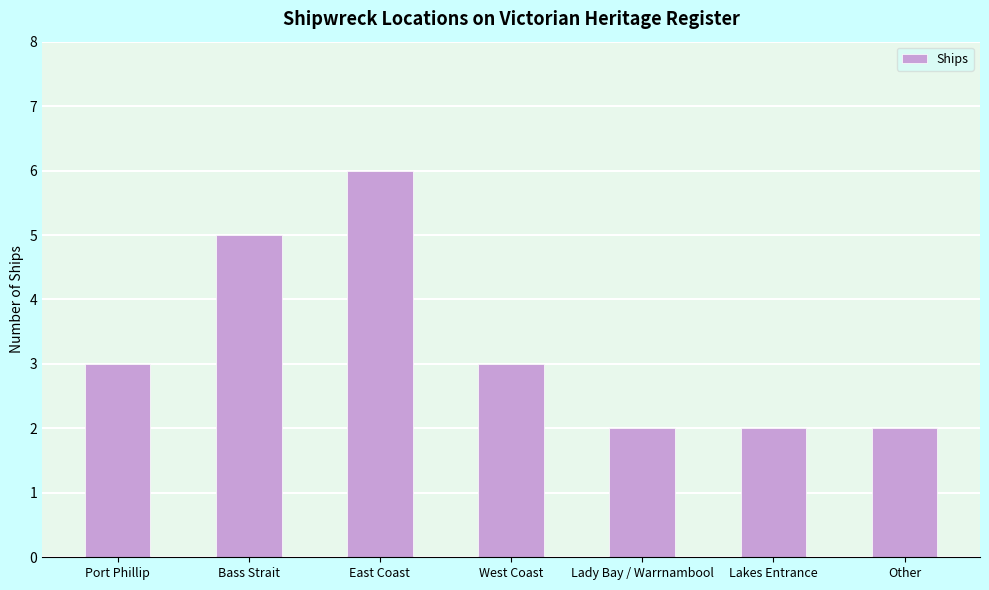

How many series are shown in this chart?

1